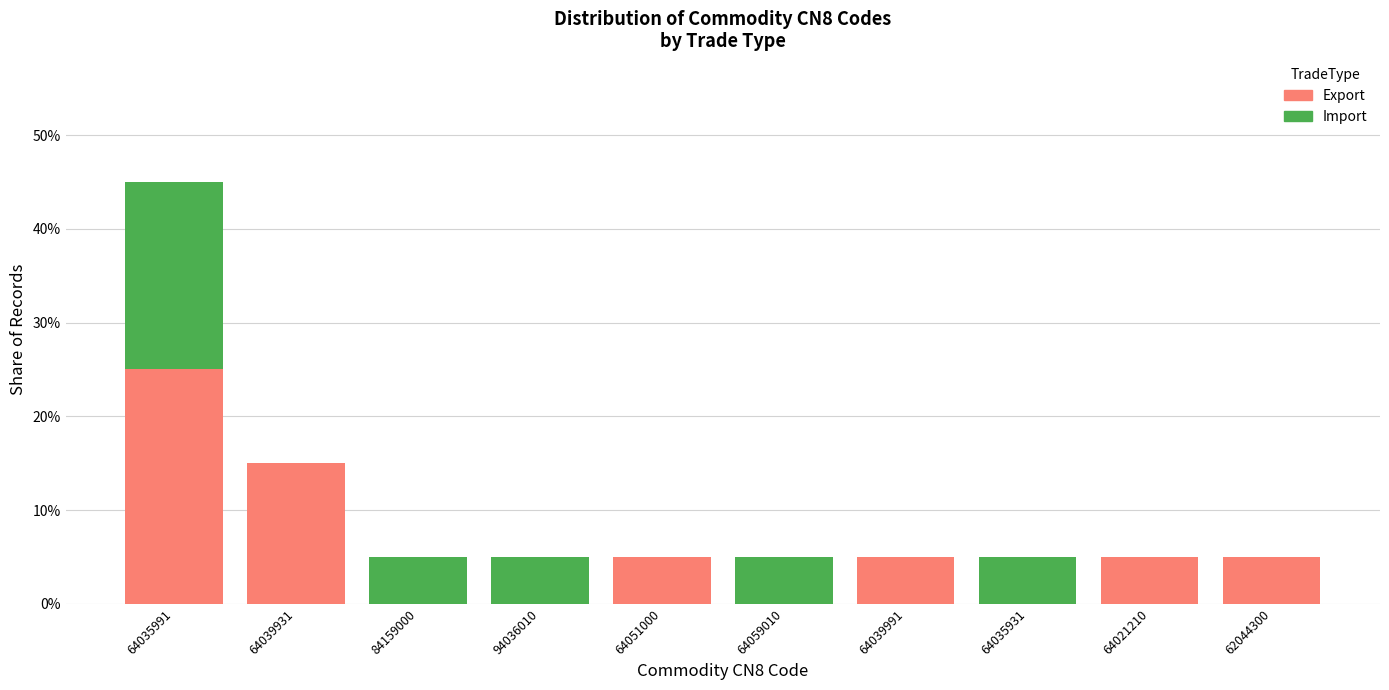

Are the bars grouped side by side (vs. stacked)?

No